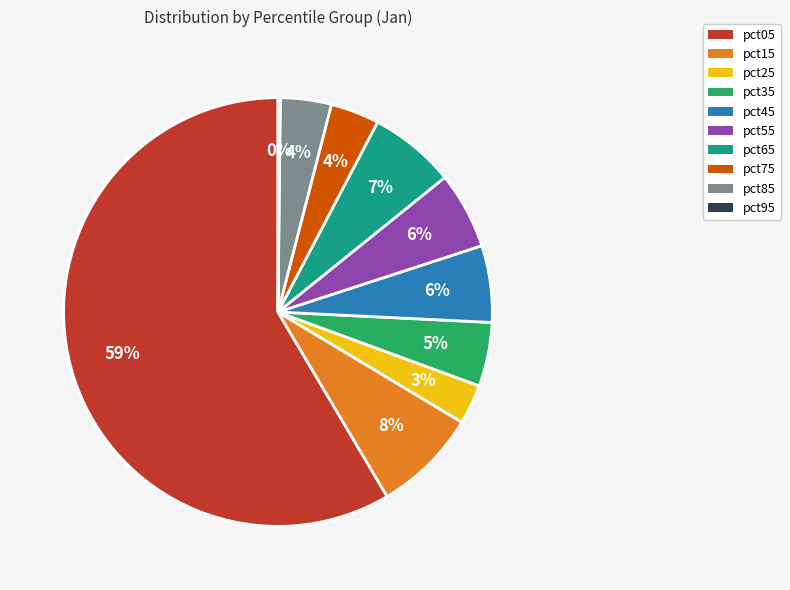

Which has a higher value, pct15 or pct35?

pct15